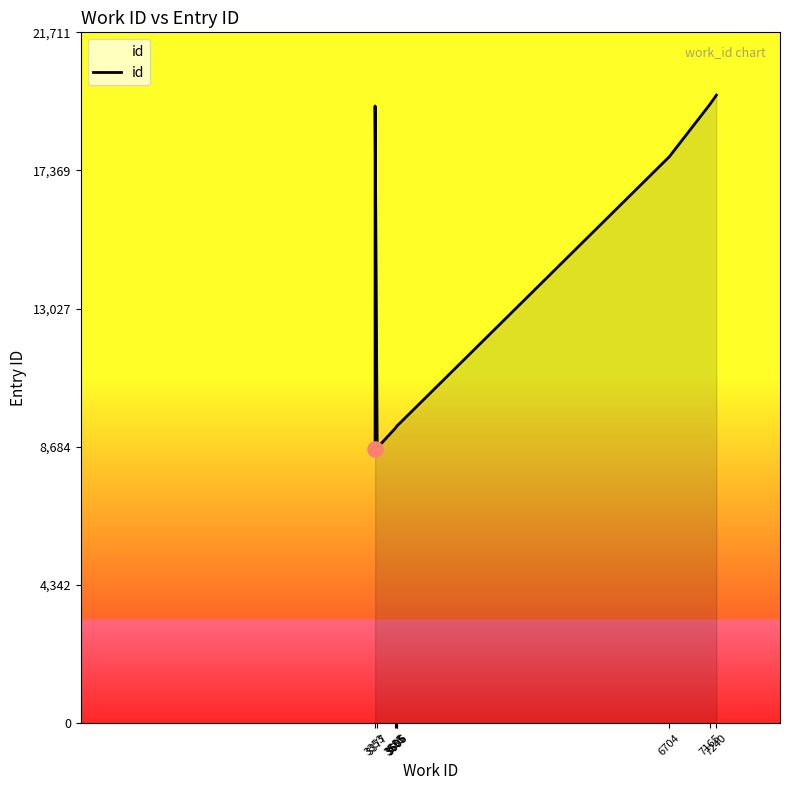

Between 3606 and 3605, which is larger?

3606